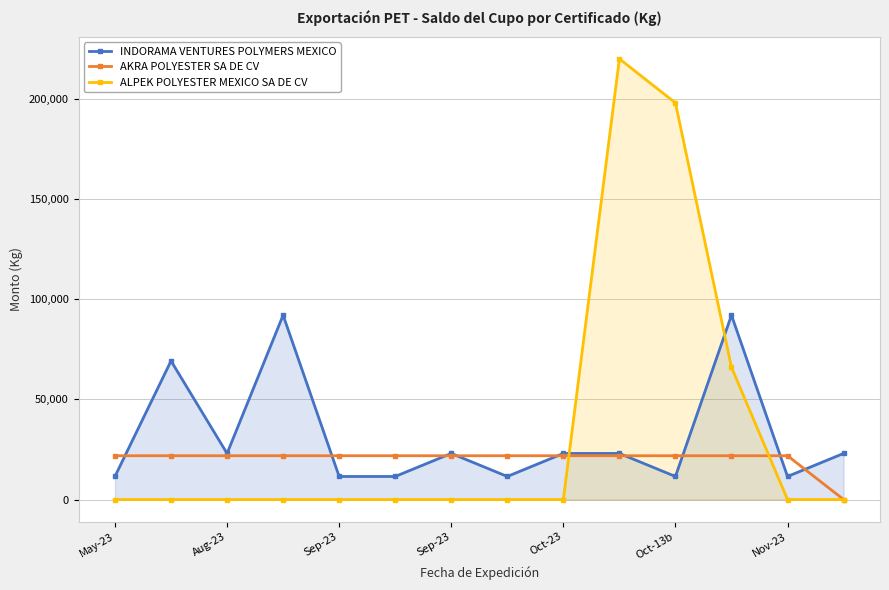

How many lines are shown in the chart?

3